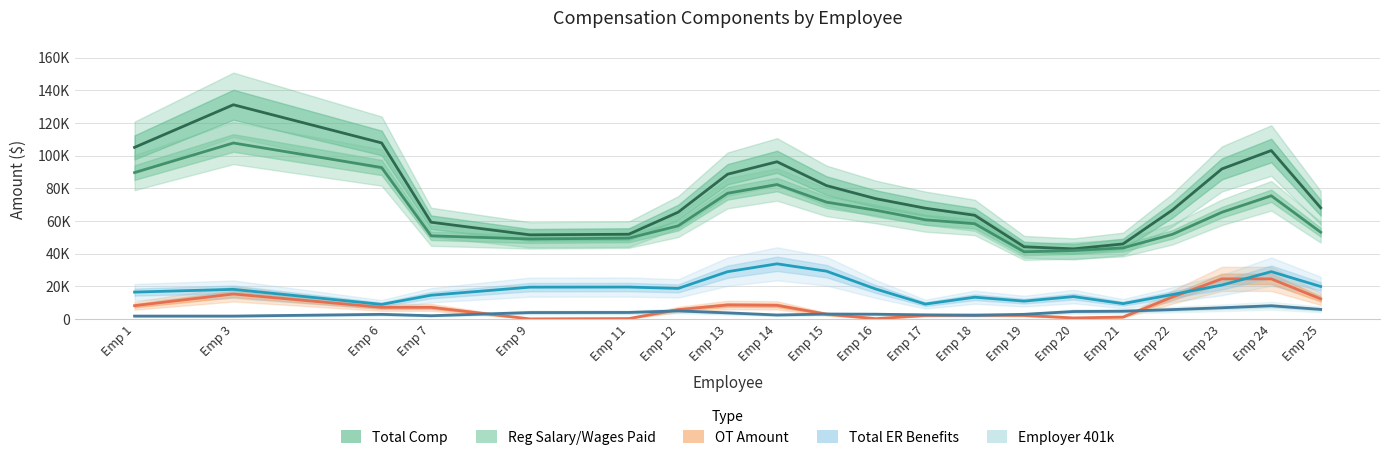

Reading right to left, list all the values displayed in this chart.

Total Comp: Emp 25=68079.0	Emp 24=103140.0	Emp 23=91881.2	Emp 22=66724.9	Emp 21=45970.6	Emp 20=42926.7	Emp 19=44226.7	Emp 18=63501.1	Emp 17=67849.8	Emp 16=73648.1	Emp 15=81692.0	Emp 14=96276.9	Emp 13=88653.2	Emp 12=65399.0	Emp 11=51896.4	Emp 9=51530.2	Emp 7=59250.4	Emp 6=107803.9	Emp 3=131174.6	Emp 1=105083.6
Reg Salary/Wages Paid: Emp 25=53143.3	Emp 24=75449.9	Emp 23=65349.2	Emp 22=51844.6	Emp 21=43519.0	Emp 20=41941.5	Emp 19=41132.4	Emp 18=58328.0	Emp 17=60750.9	Emp 16=66593.1	Emp 15=71548.8	Emp 14=82335.3	Emp 13=76986.6	Emp 12=57048.6	Emp 11=49510.8	Emp 9=49012.8	Emp 7=50929.6	Emp 6=92733.9	Emp 3=107768.0	Emp 1=89656.9
OT Amount: Emp 25=12323.1	Emp 24=24565.8	Emp 23=24577.5	Emp 22=13437.4	Emp 21=1194.8	Emp 20=659.4	Emp 19=2241.0	Emp 18=2411.2	Emp 17=2210.5	Emp 16=210.1	Emp 15=2969.5	Emp 14=8382.8	Emp 13=8591.9	Emp 12=5737.8	Emp 11=284.6	Emp 9=75.5	Emp 7=7149.1	Emp 6=7149.1	Emp 3=15314.9	Emp 1=8165.8
Total ER Benefits: Emp 25=19905.8	Emp 24=28991.0	Emp 23=20778.3	Emp 22=14986.0	Emp 21=9408.8	Emp 20=13735.4	Emp 19=10947.1	Emp 18=13348.5	Emp 17=9135.8	Emp 16=18347.3	Emp 15=29290.3	Emp 14=33786.2	Emp 13=28974.5	Emp 12=18737.6	Emp 11=19567.8	Emp 9=19502.6	Emp 7=14563.7	Emp 6=8944.3	Emp 3=18159.5	Emp 1=16482.8
Employer 401k: Emp 25=5870.5	Emp 24=8101.1	Emp 23=6882.9	Emp 22=5769.1	Emp 21=4769.6	Emp 20=4586.4	Emp 19=2860.5	Emp 18=2252.9	Emp 17=2543.6	Emp 16=2931.9	Emp 15=3037.6	Emp 14=2454.9	Emp 13=3754.6	Emp 12=4968.7	Emp 11=4016.2	Emp 9=3956.5	Emp 7=2013.2	Emp 6=2849.3	Emp 3=1792.8	Emp 1=1792.8